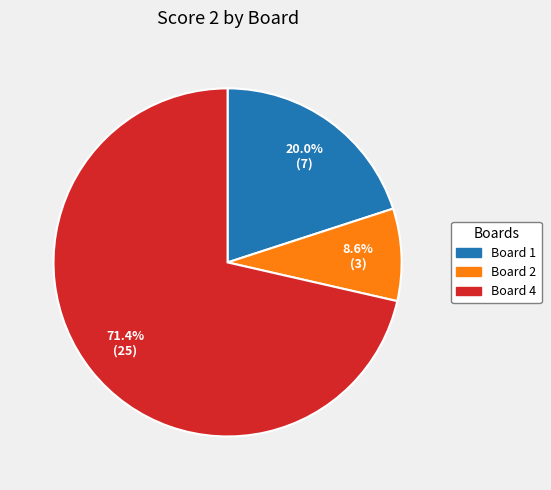

Is there any slice that represents more than half of the pie?

Yes